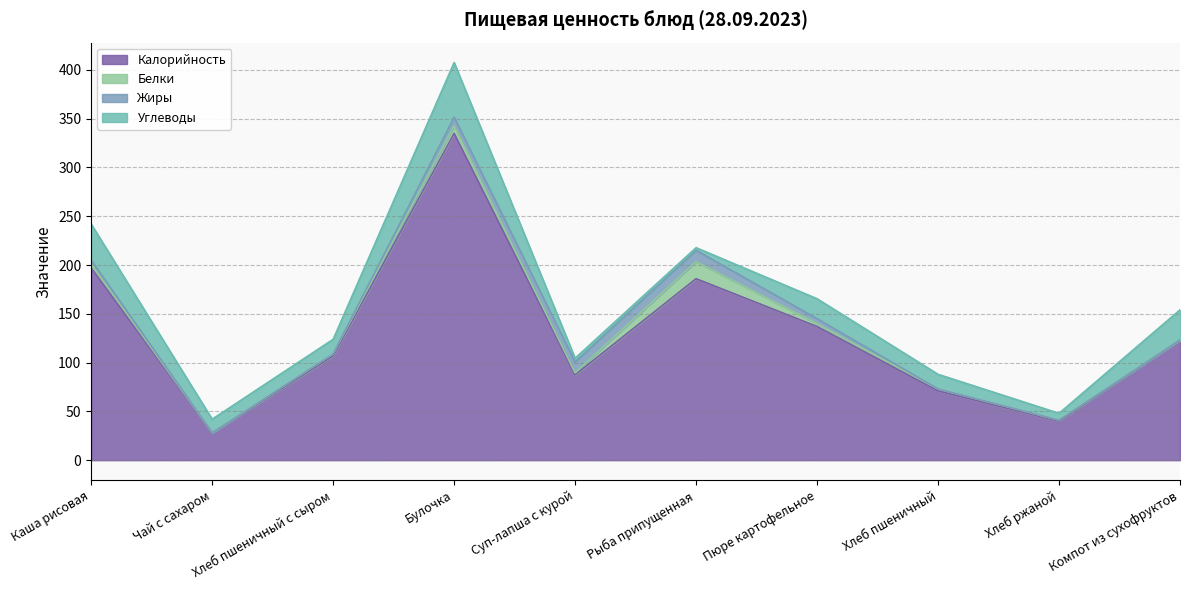

List the series in order of their peak value, lowest first.

Жиры, Белки, Углеводы, Калорийность